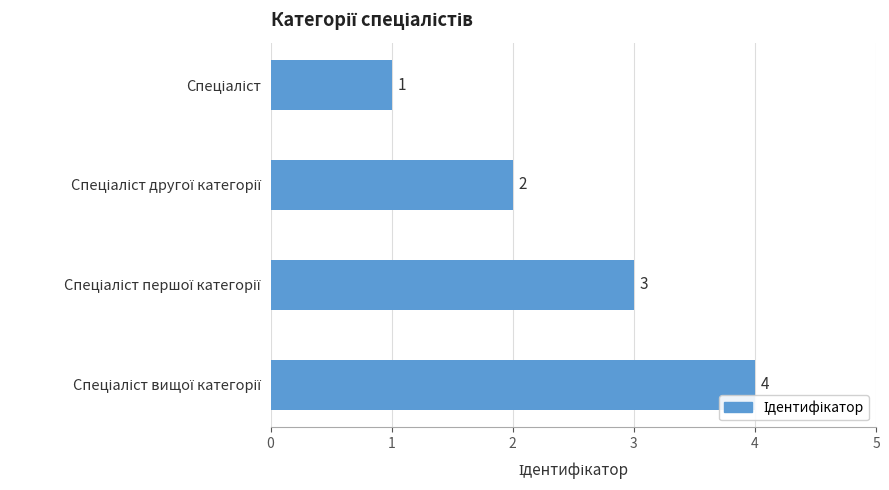

What is the value of the 2nd bar from the top?

2